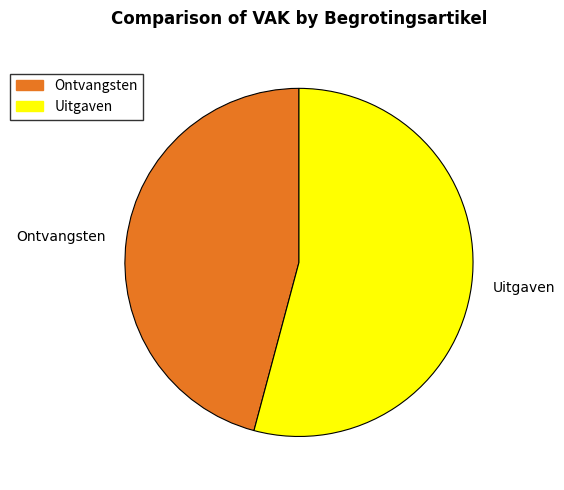

Which slice is the smallest?

Ontvangsten